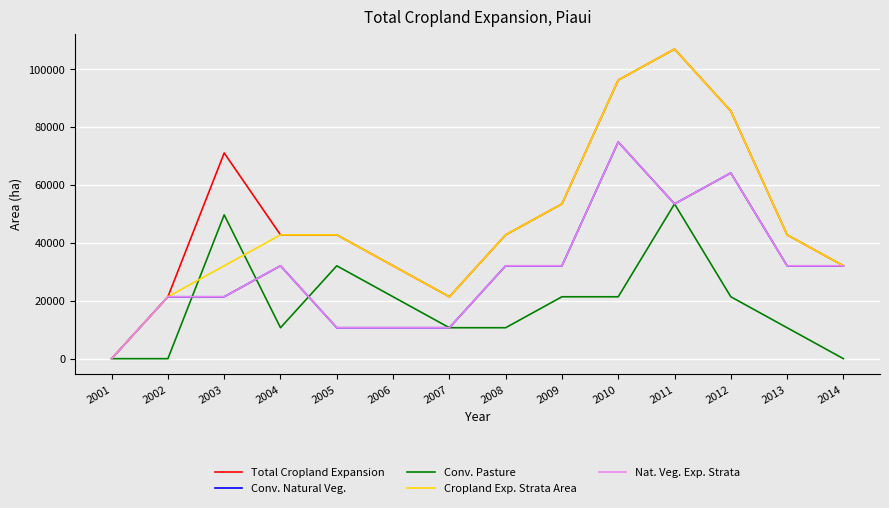

Between 2001 and 2004, which is larger?

2004